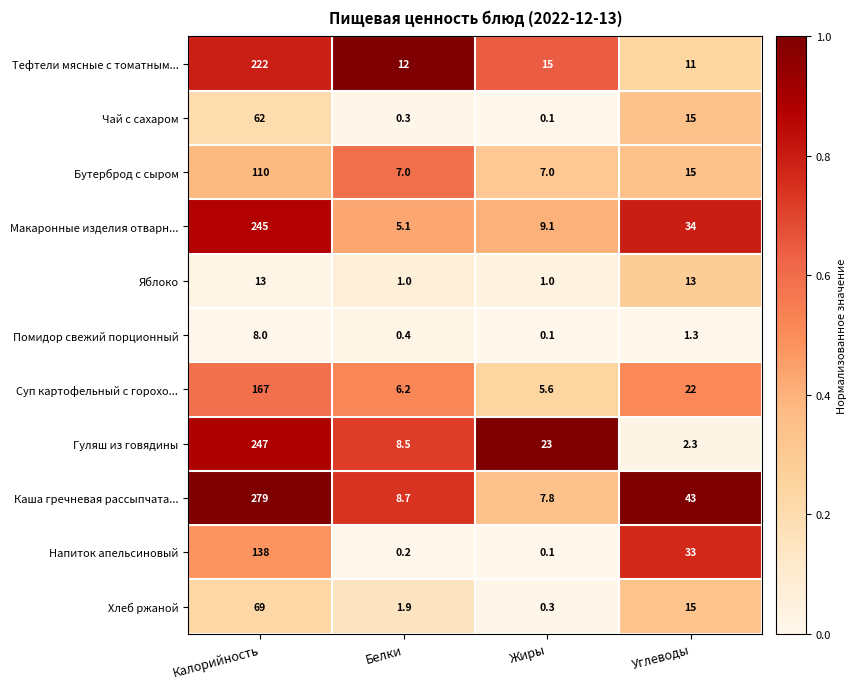

What is the total value across all series at Калорийность?

1560.0